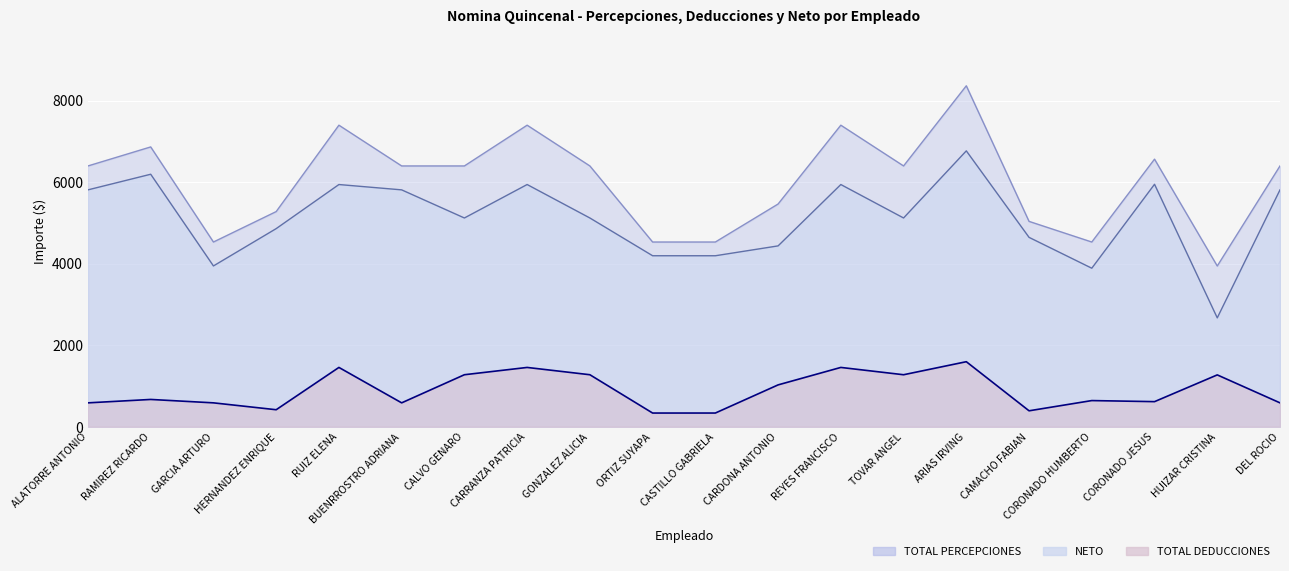

What is the difference between the NETO values at ARIAS IRVING and CORONADO JESUS?

820.0